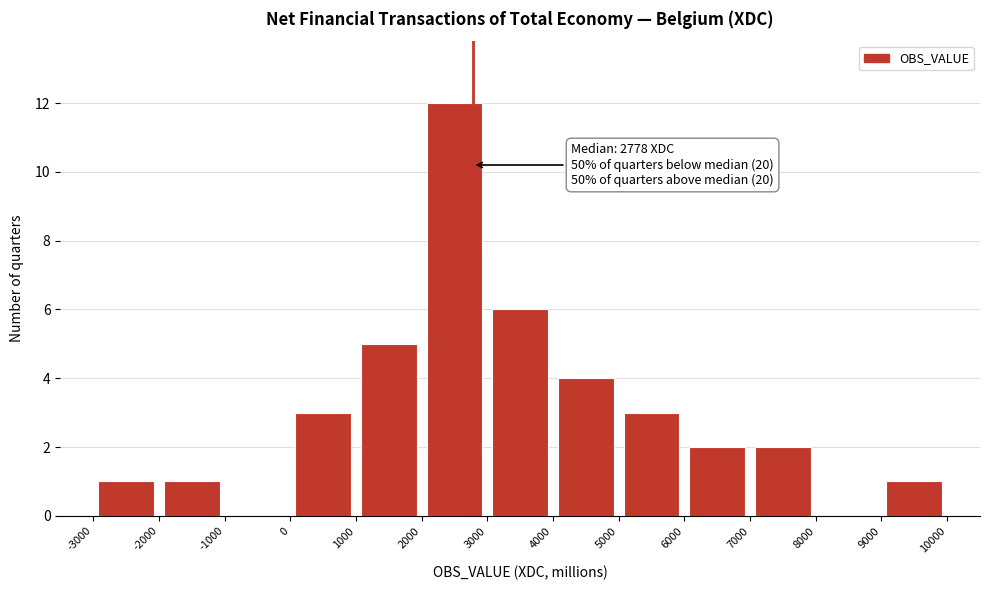

Over which range of the x-axis is the bar tallest?

2000 to 3000